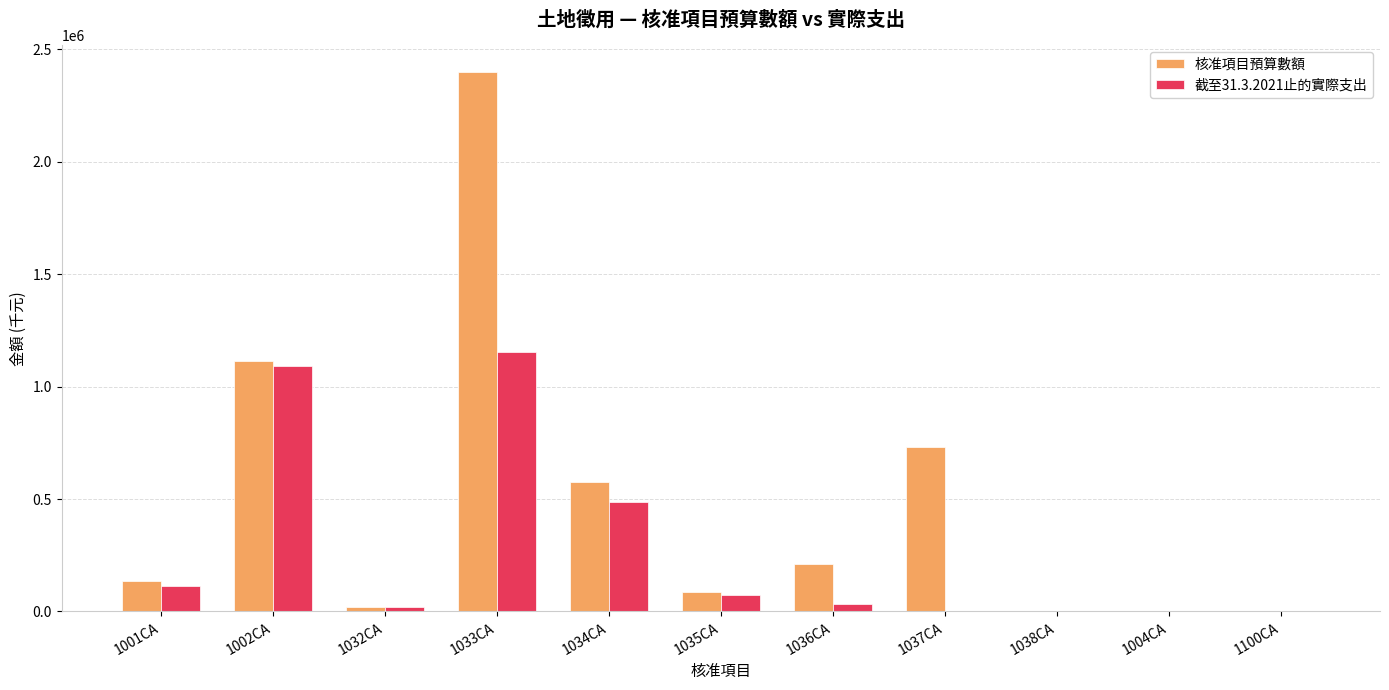

How many groups of bars are there?

11